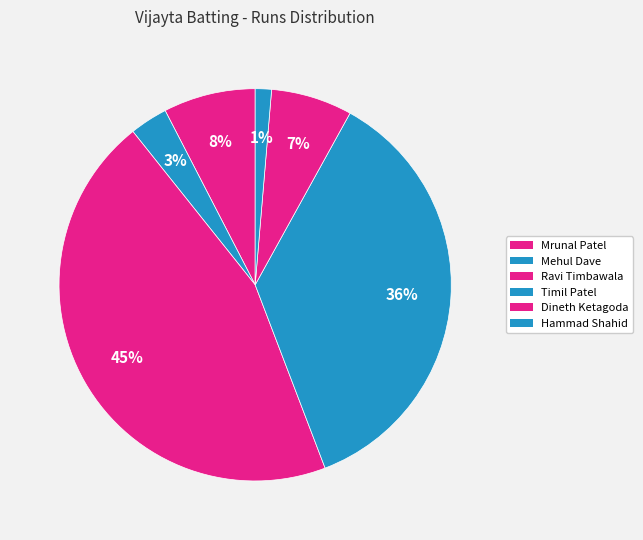

Approximately how many times larger is the value at Timil Patel compared to Mrunal Patel?

4.8